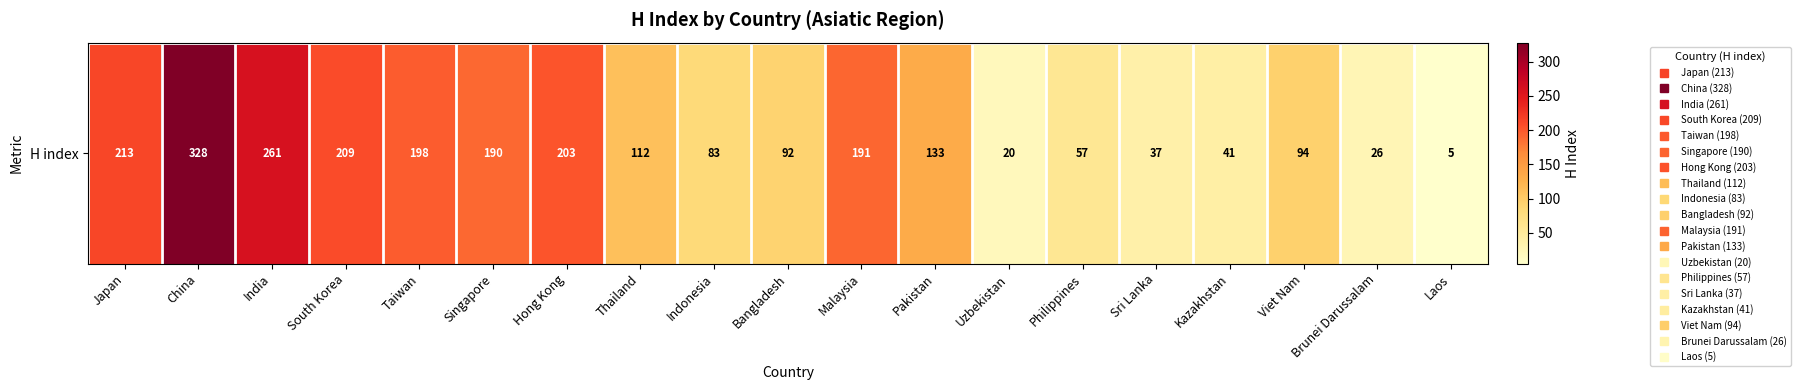

Is it true that the value at Brunei Darussalam is 26?

True